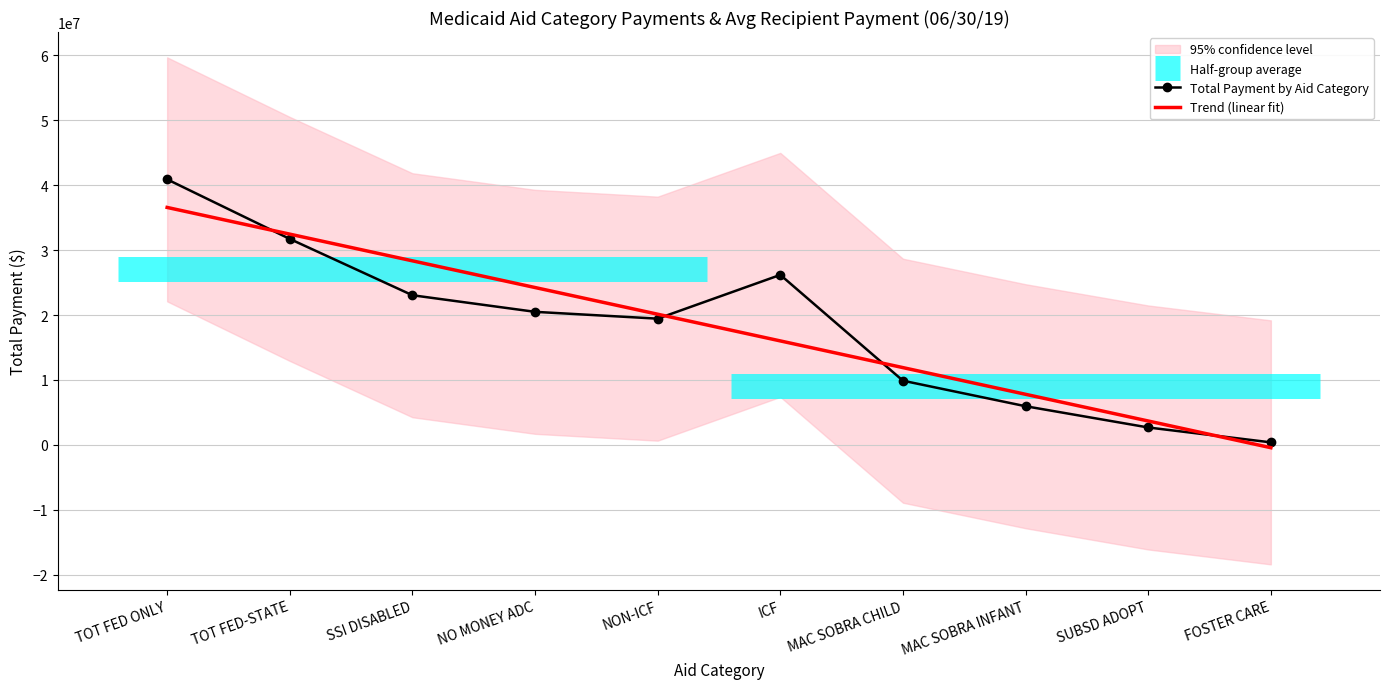

Which category has the lowest value across all series?

FOSTER CARE